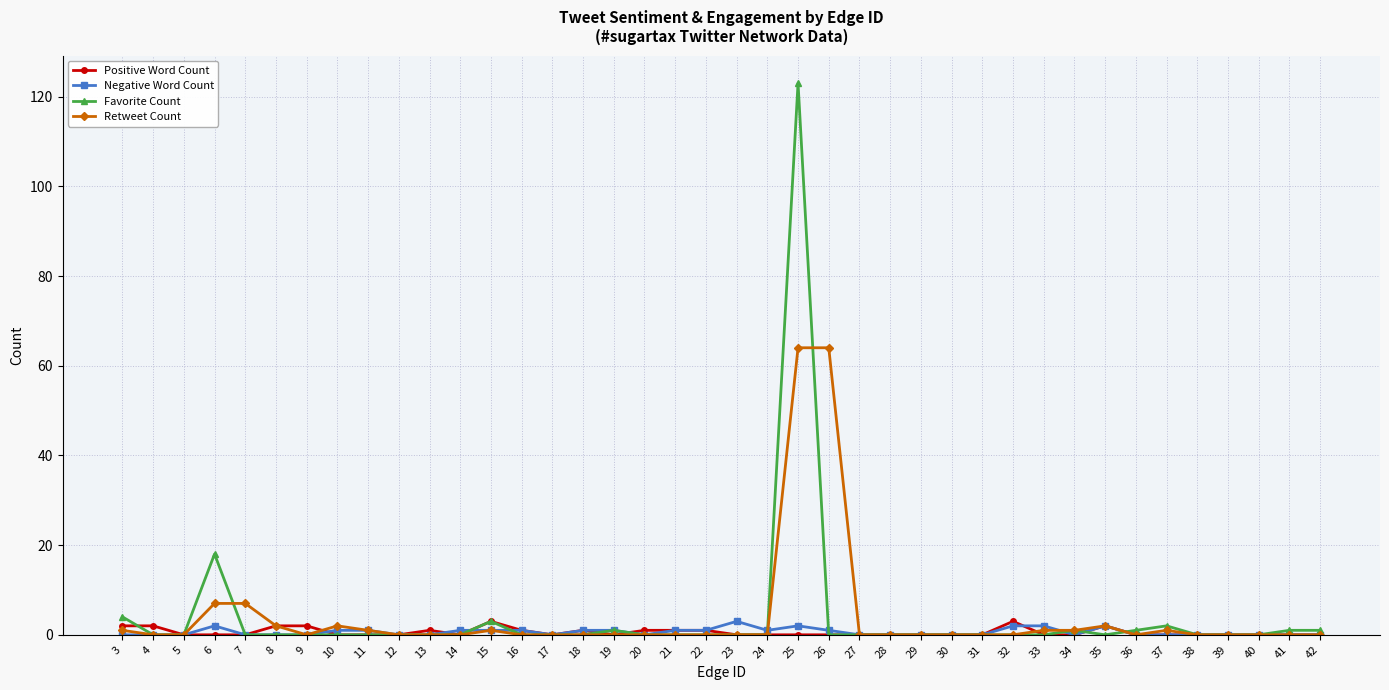

The value of Retweet Count at 22 is 0. True or false?

True